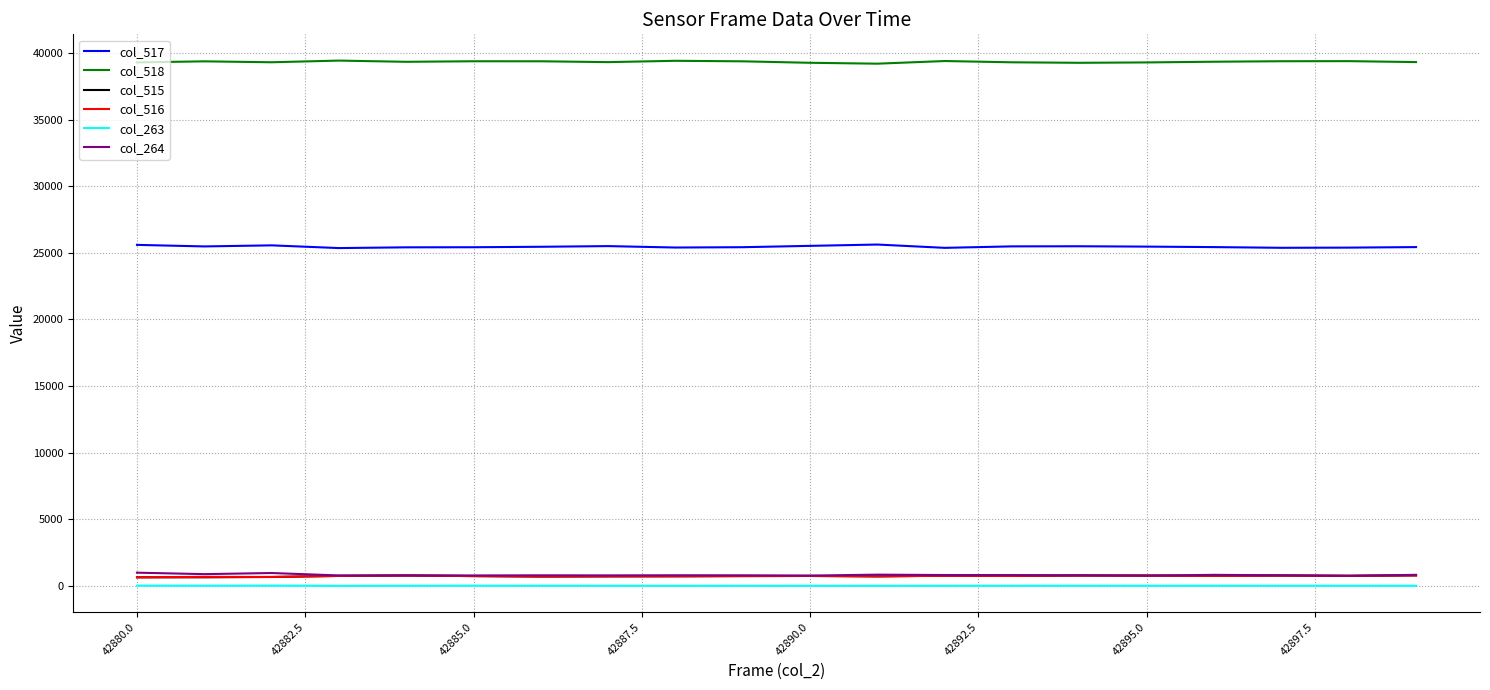

What is the average value of the col_517 series?

25460